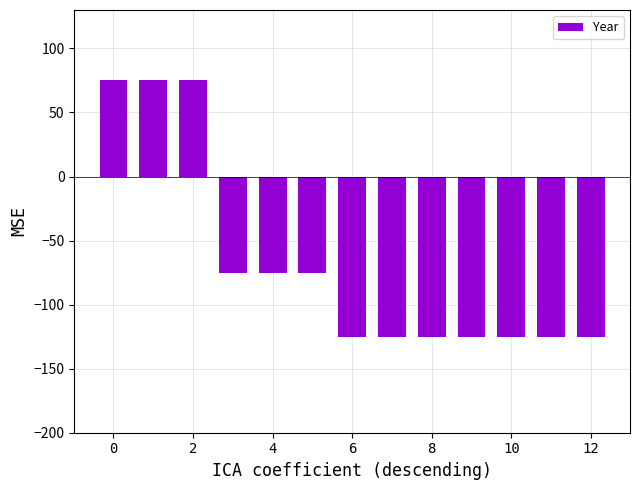

What is the average value?

-67